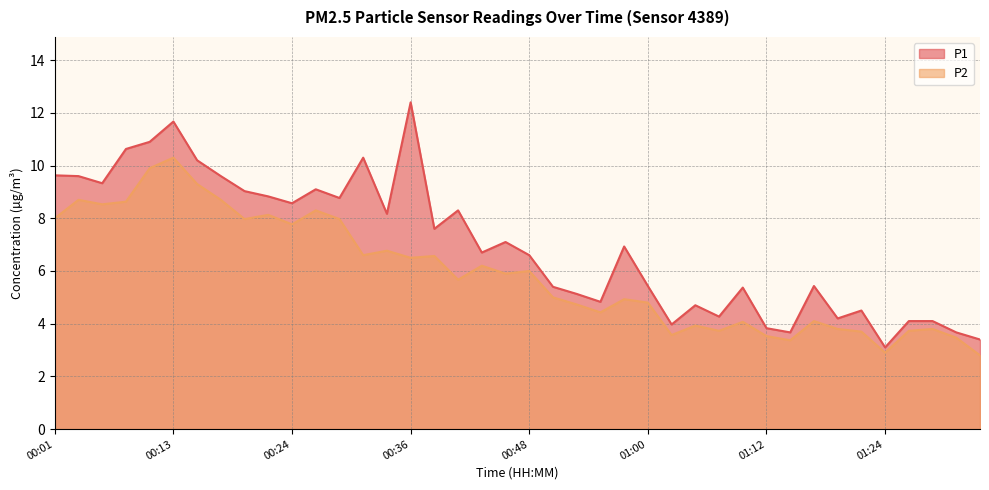

Between 01:29 and 01:34, which is larger?

01:29